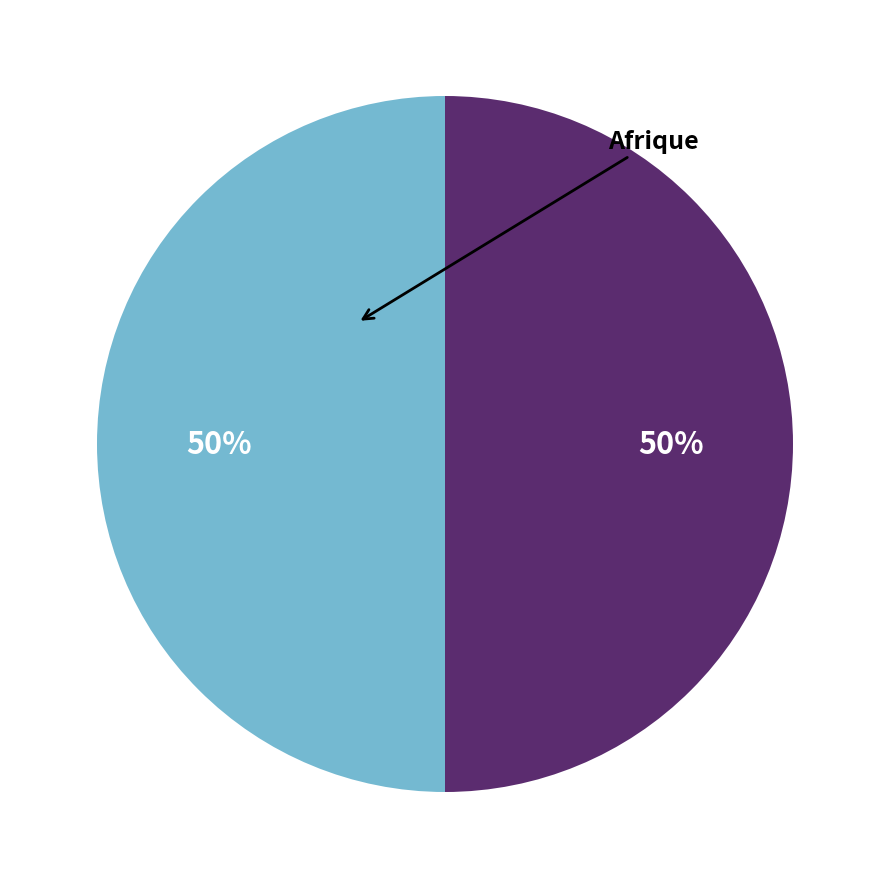

To the nearest percent, what is the average slice percentage?

50%